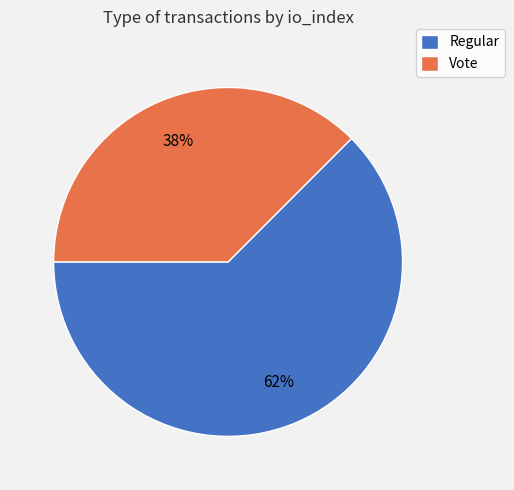

Combined, do Vote and Regular account for over 50%?

Yes